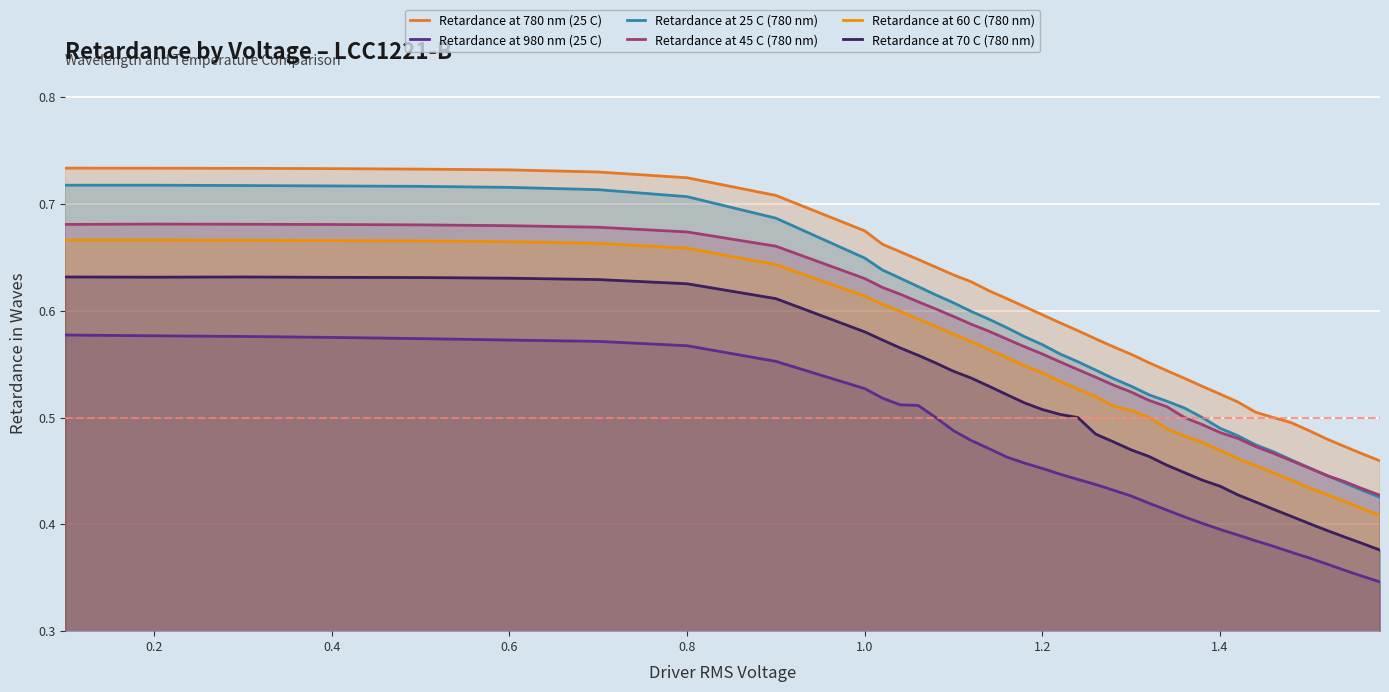

How many interior local valleys does the Retardance at 70 C (780 nm) series have?

1